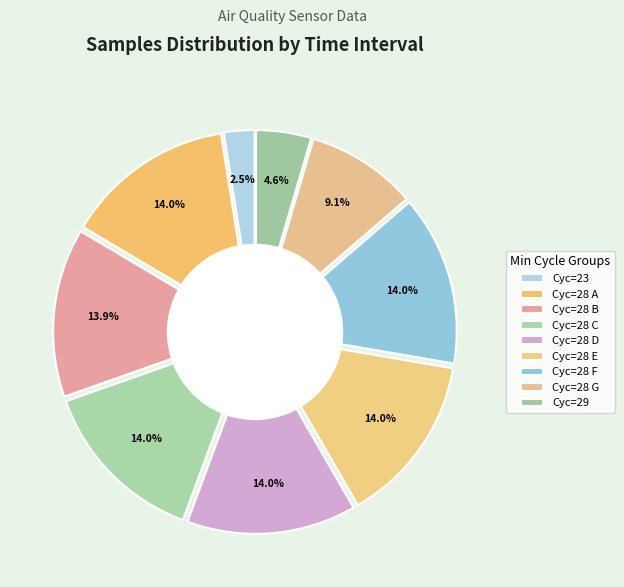

What is the largest slice in the pie chart?

28